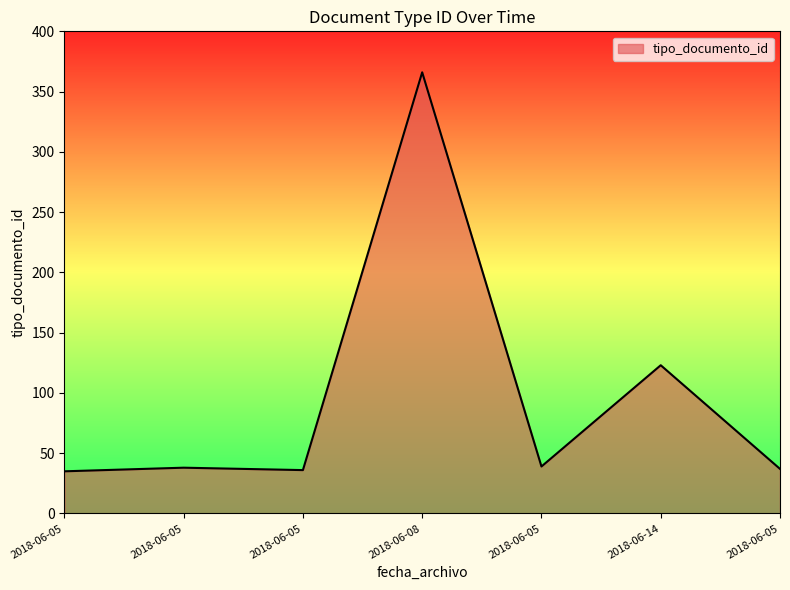

What is the approximate value at 2018-06-05, to the nearest 10?

40